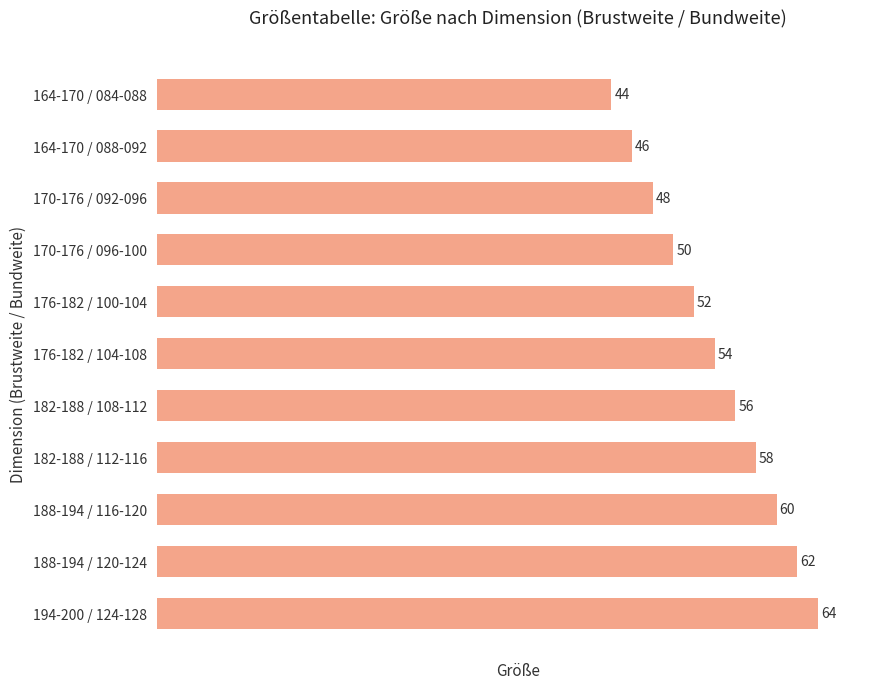

True or false: the data shows 58 at 182-188 / 112-116.

True